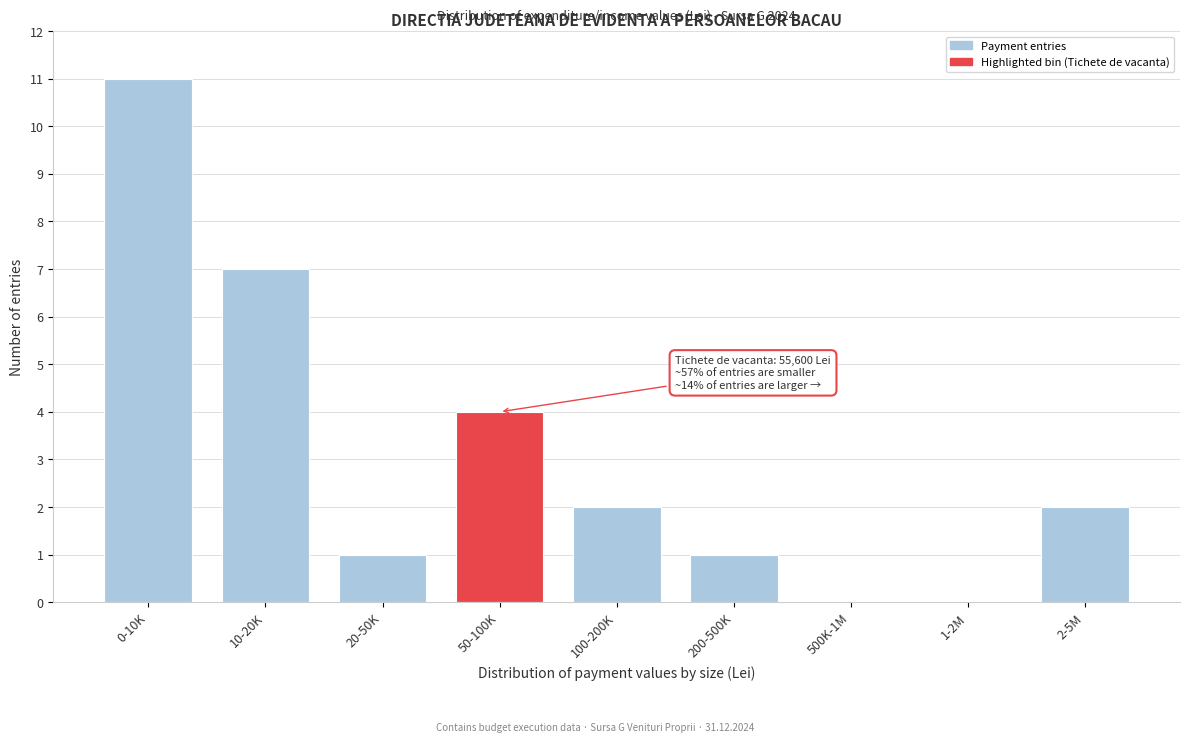

Reading left to right, transcribe all the data shown in this chart.

0-10K=11	10-20K=7	20-50K=1	50-100K=4	100-200K=2	200-500K=1	500K-1M=0	1-2M=0	2-5M=2